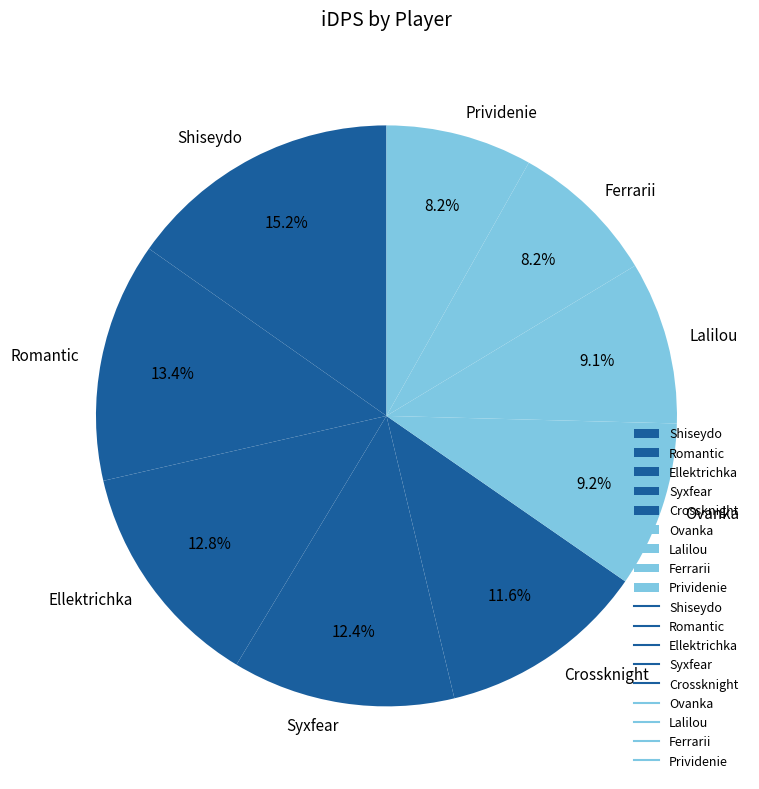

Which has a higher value, Ovanka or Shiseydo?

Shiseydo